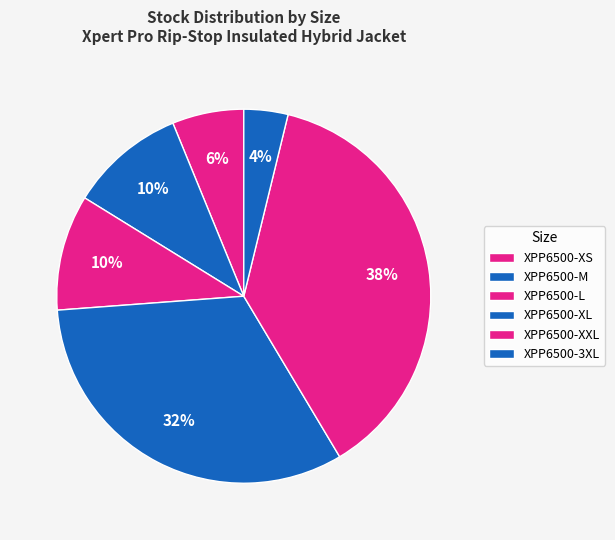

The XPP6500-3XL slice represents 12% of the pie. True or false?

False